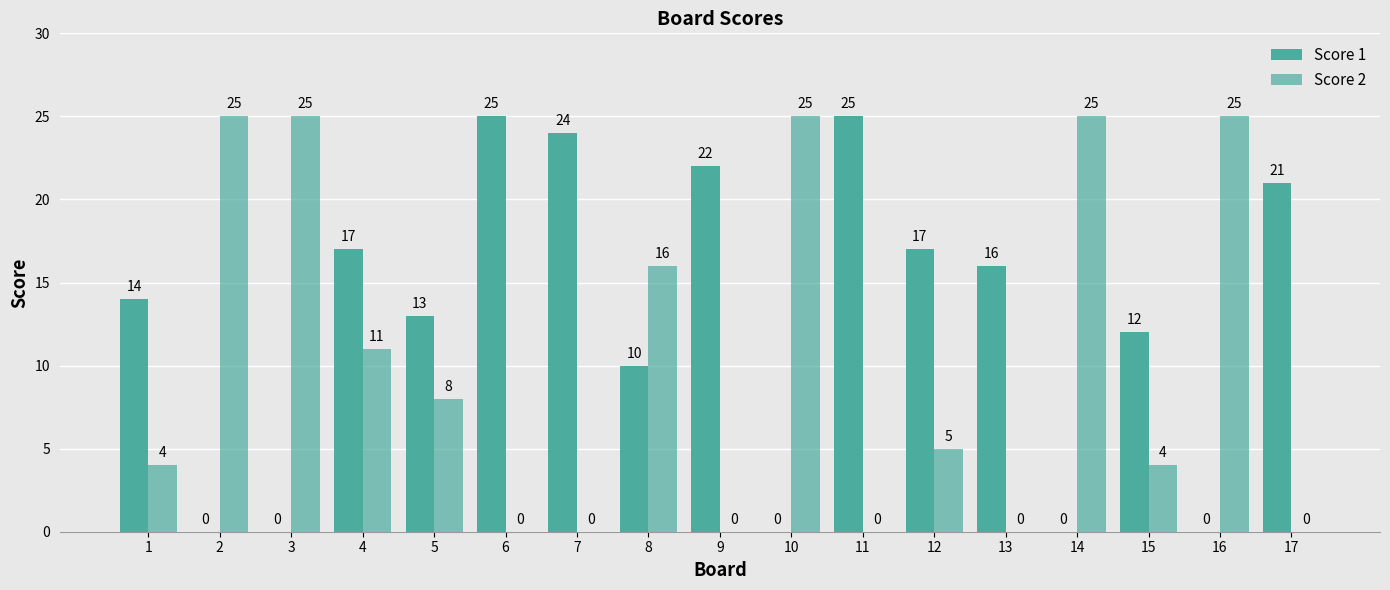

At which category is the sum across all series the highest?

4